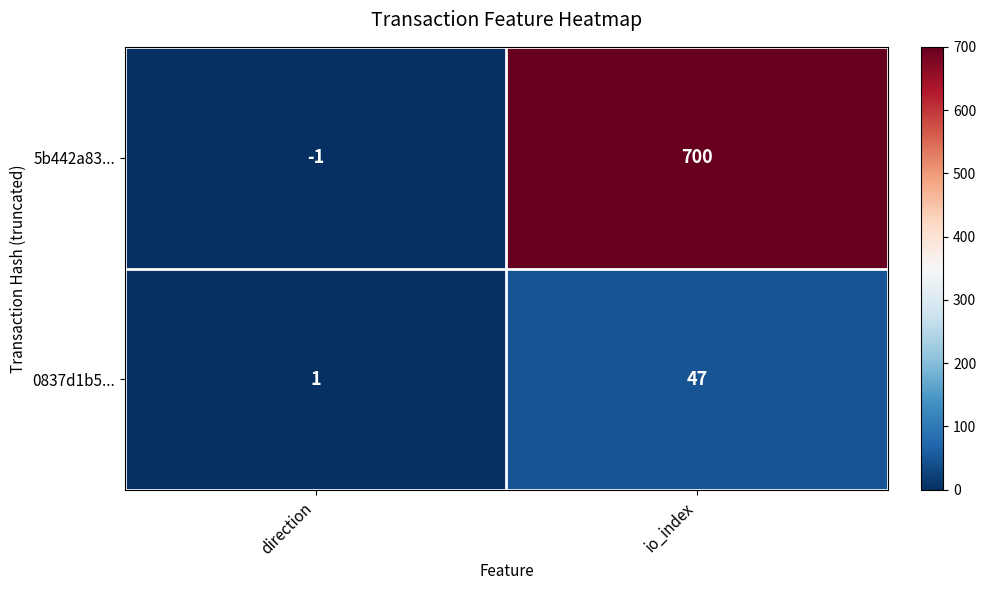

Rank the series by their maximum value, from highest to lowest.

5b442a83..., 0837d1b5...